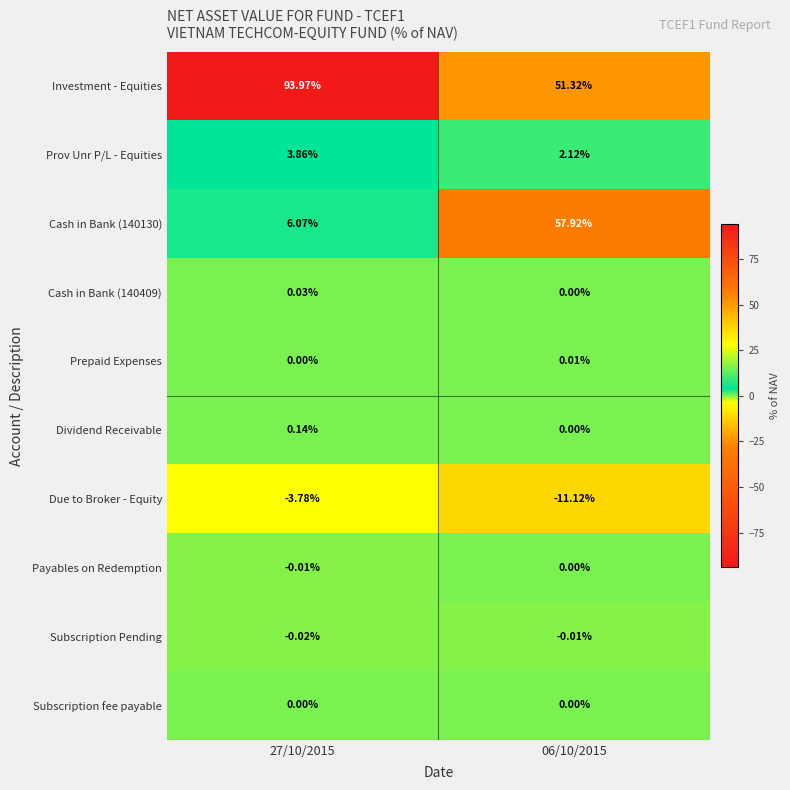

At which category is the sum across all series the highest?

27/10/2015